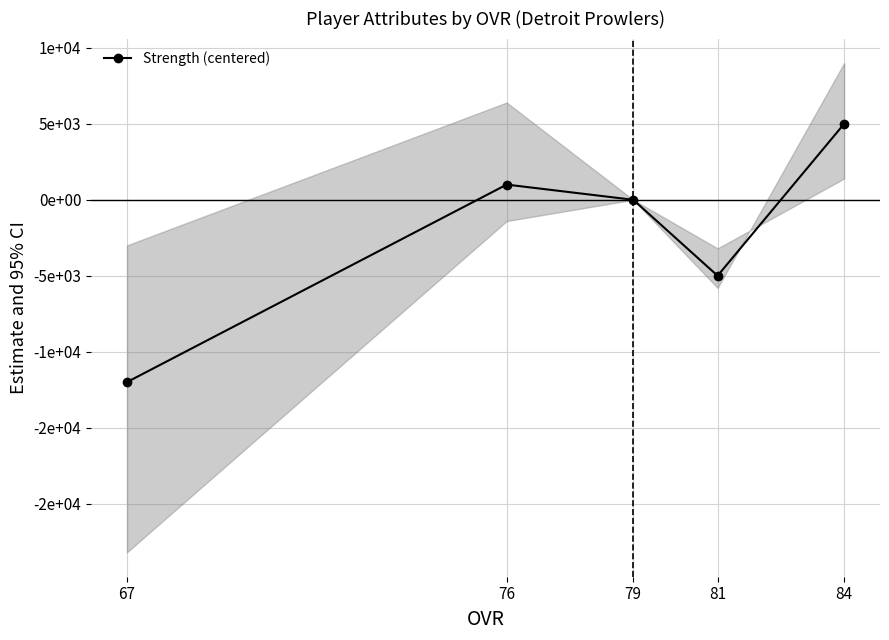

How many data points are above 0?

2